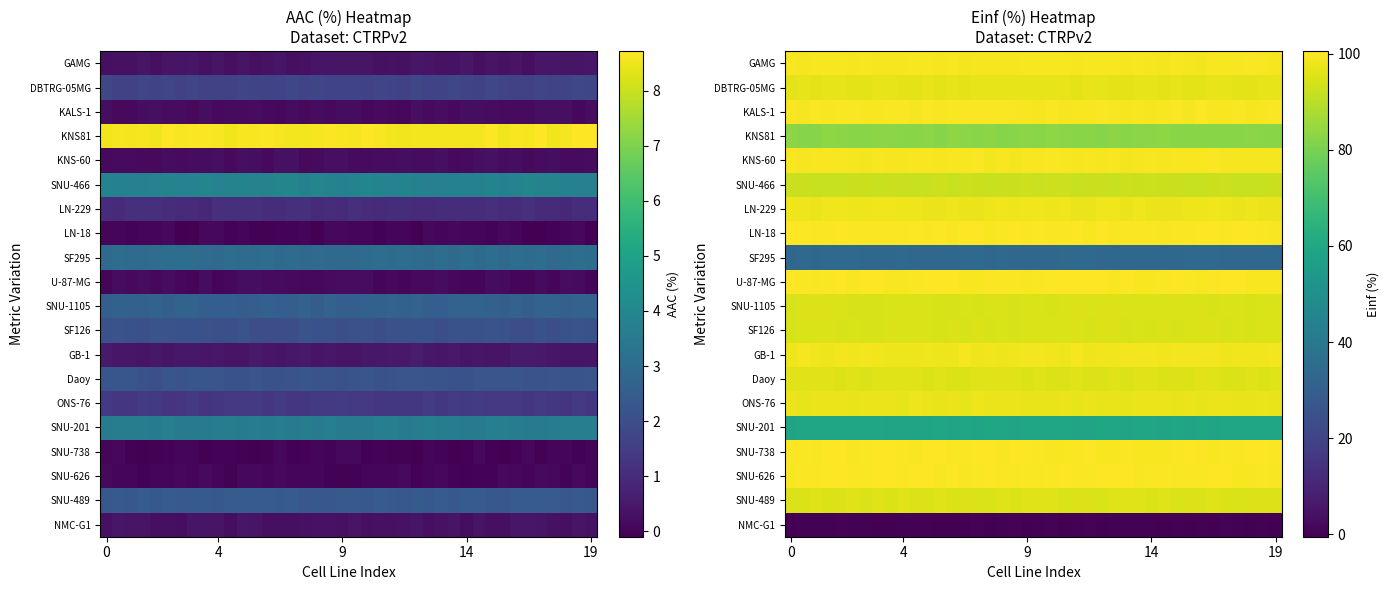

Read the SNU-626 value at 0.

99.5